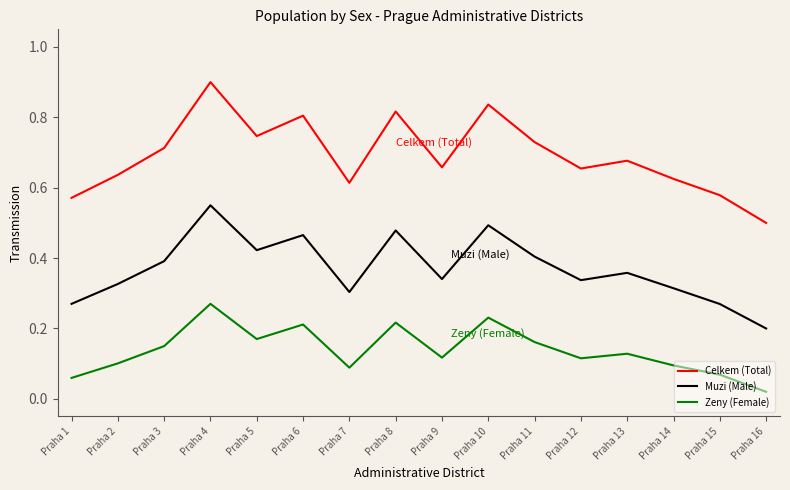

What are all the series names shown in the legend?

Celkem (Total), Muzi (Male), Zeny (Female)